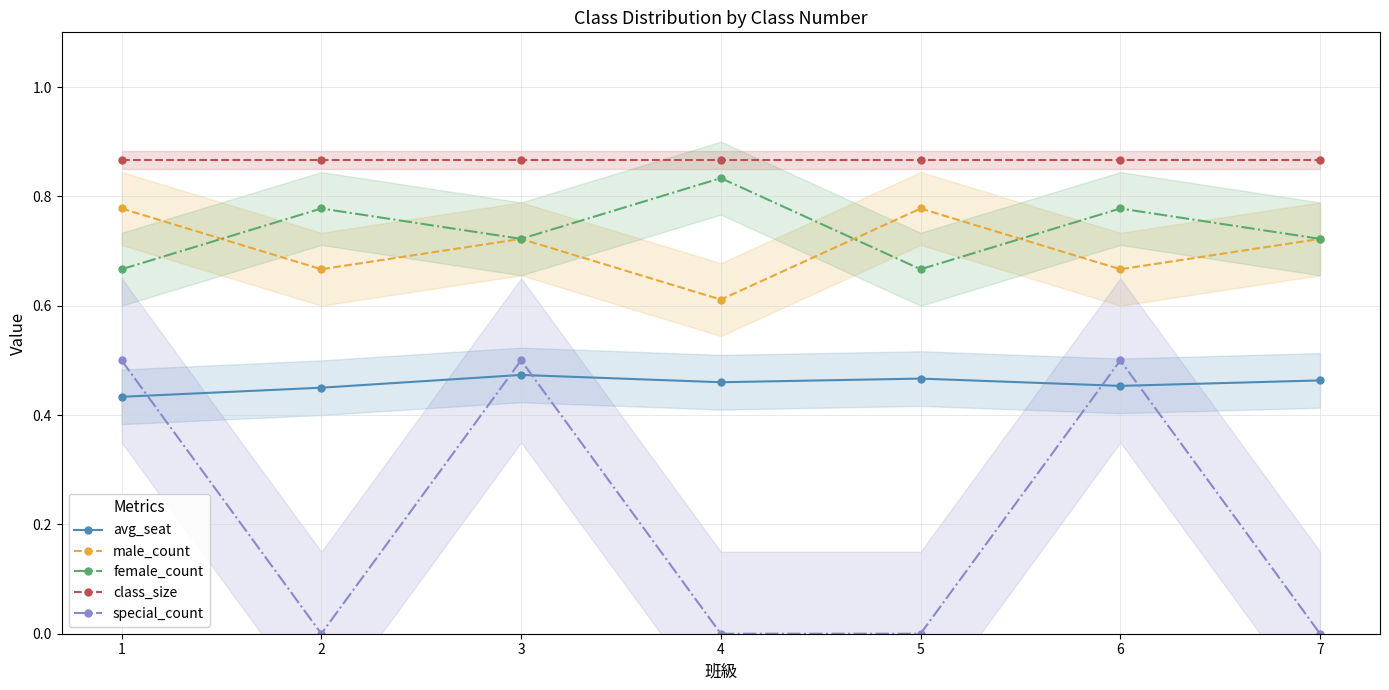

Is it true that special_count equals 0.5 at 1?

True